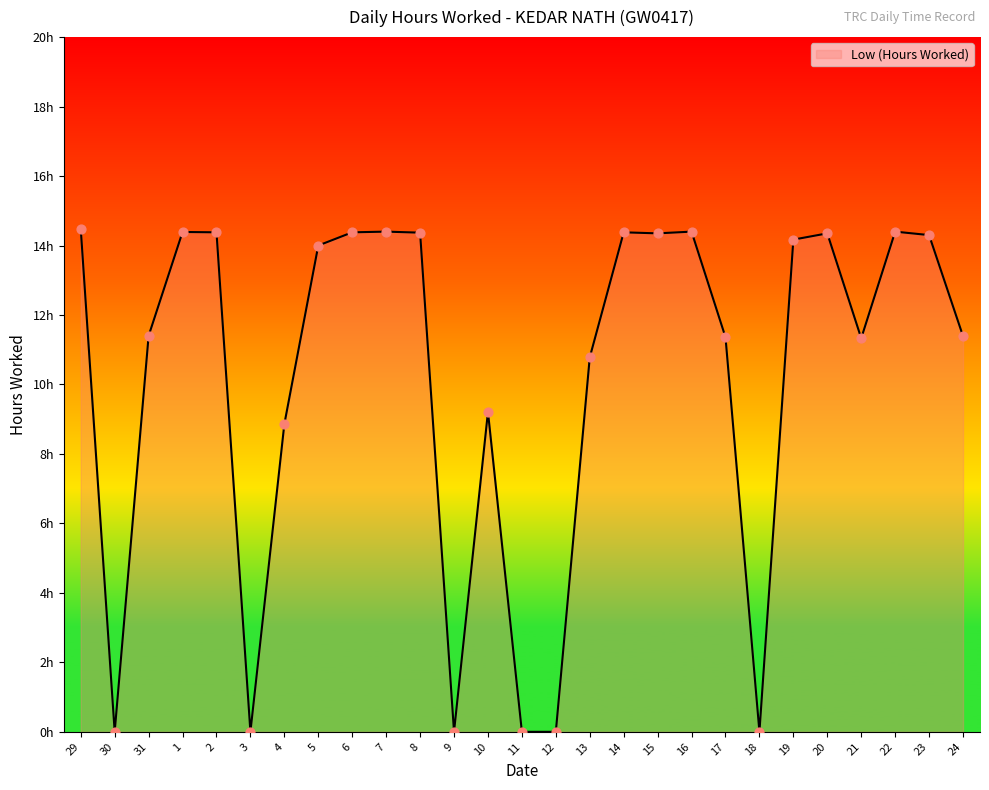

What is the change in value from 29 to 31?

-3.1